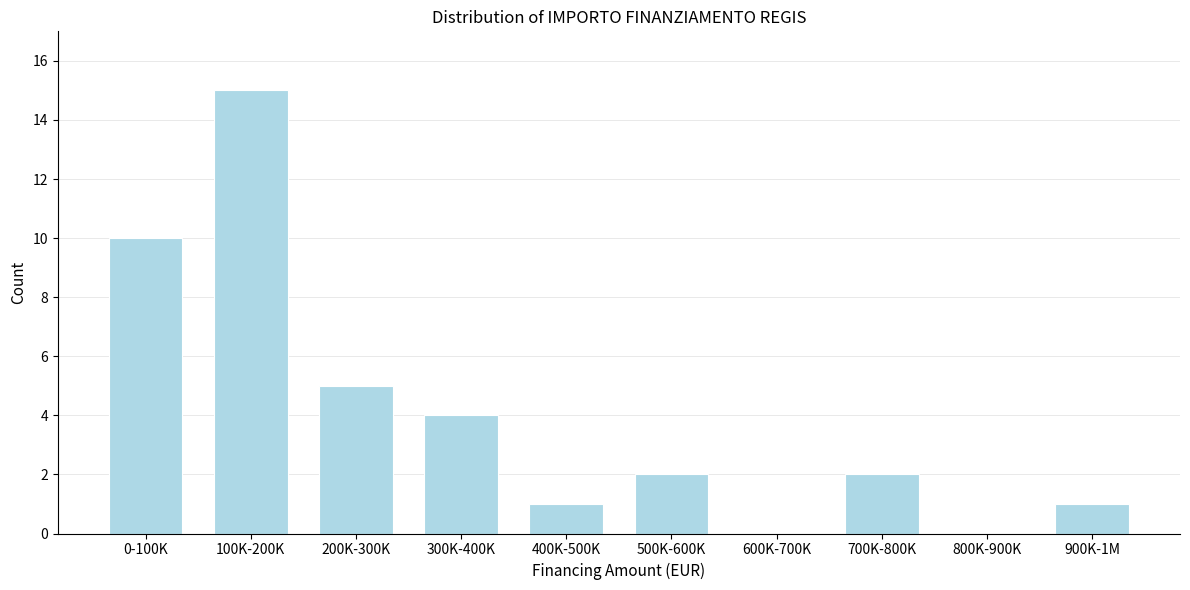

Reading left to right, what are all the values shown in this chart?

0-100K=10	100K-200K=15	200K-300K=5	300K-400K=4	400K-500K=1	500K-600K=2	600K-700K=0	700K-800K=2	800K-900K=0	900K-1M=1